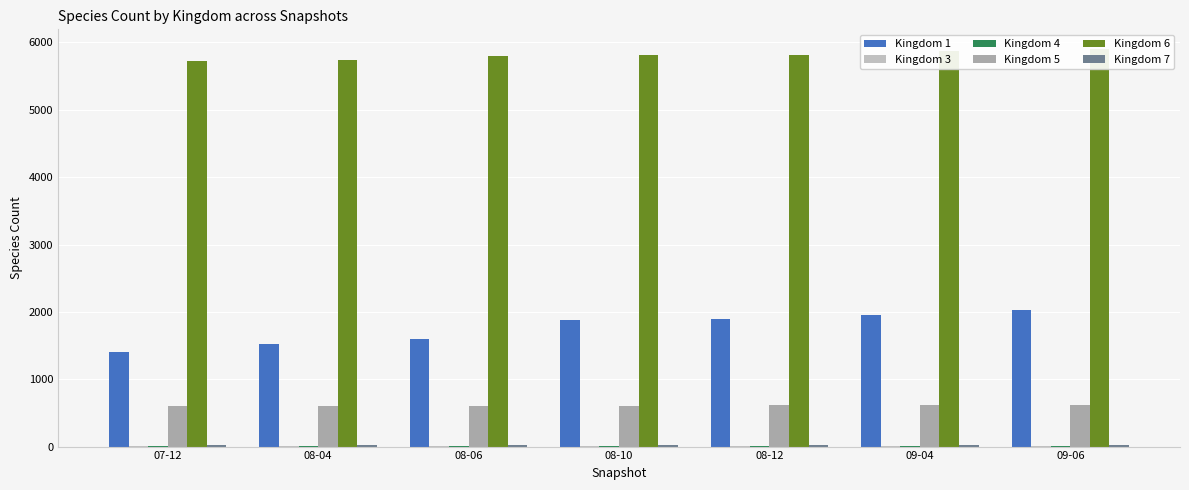

Which series has the largest range (max minus min)?

Kingdom 1